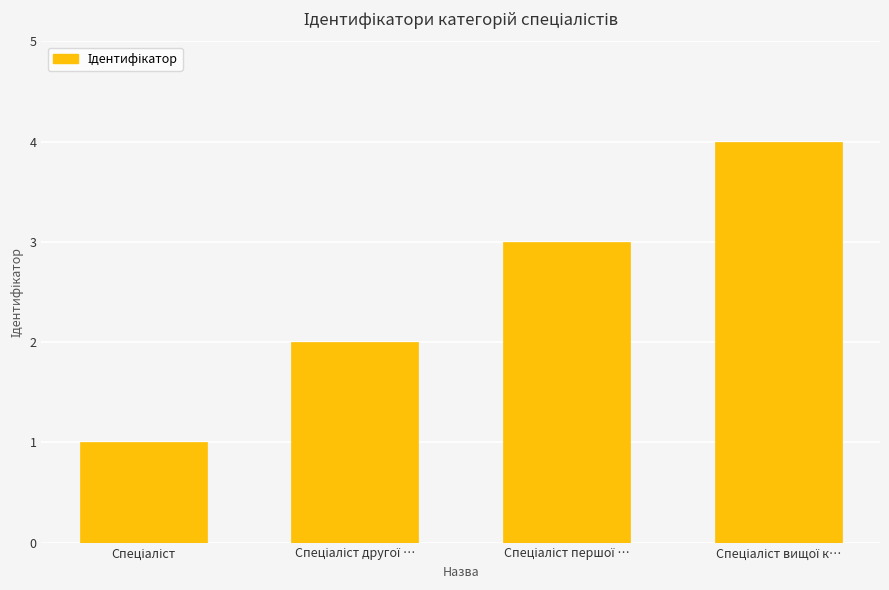

What is the greatest value displayed?

4